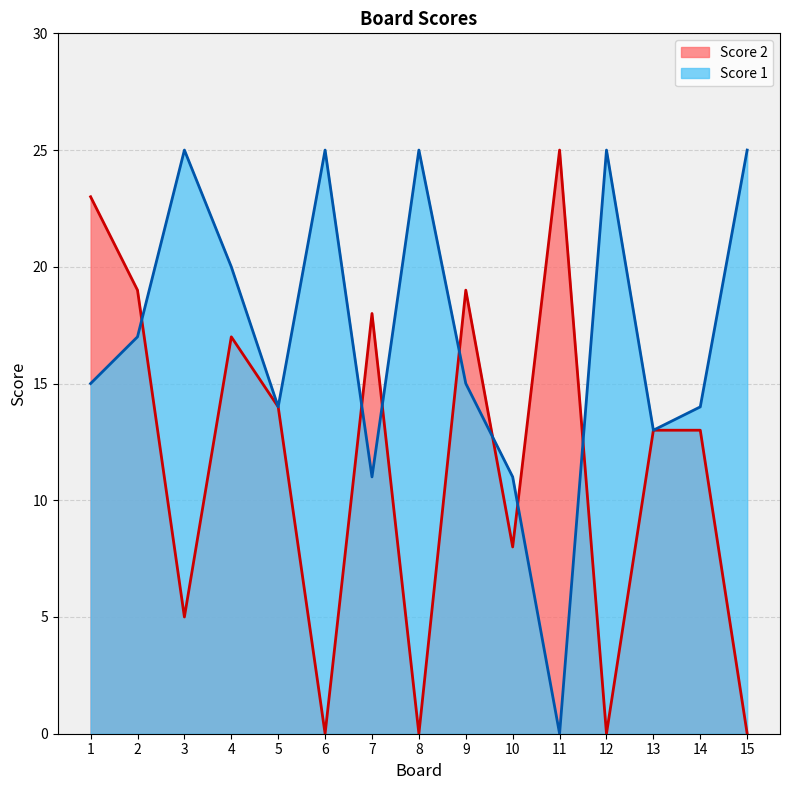

List the series in order of their overall mean, lowest first.

Score 2, Score 1